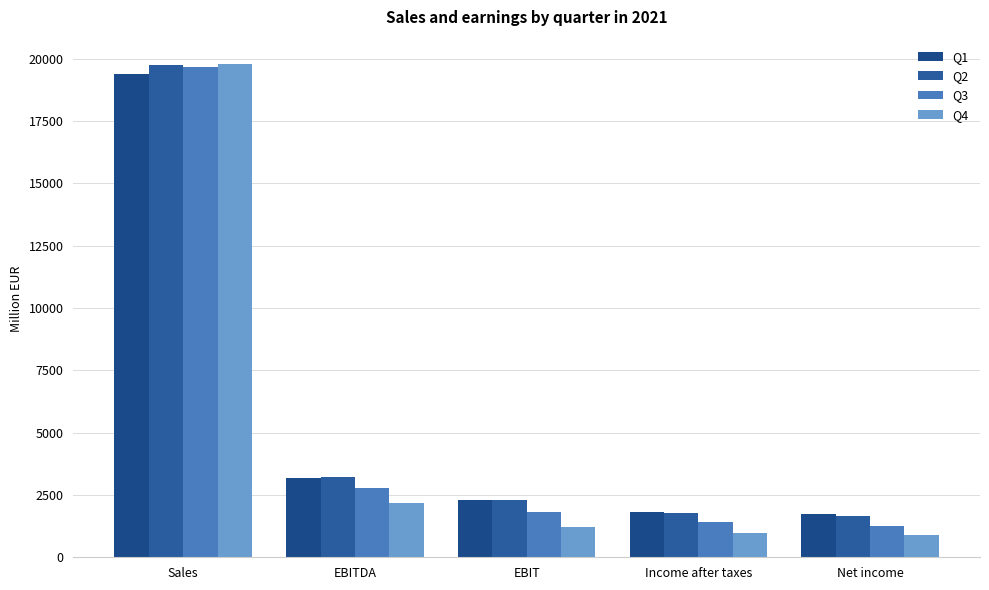

What is the average value of the Q2 series?

5747